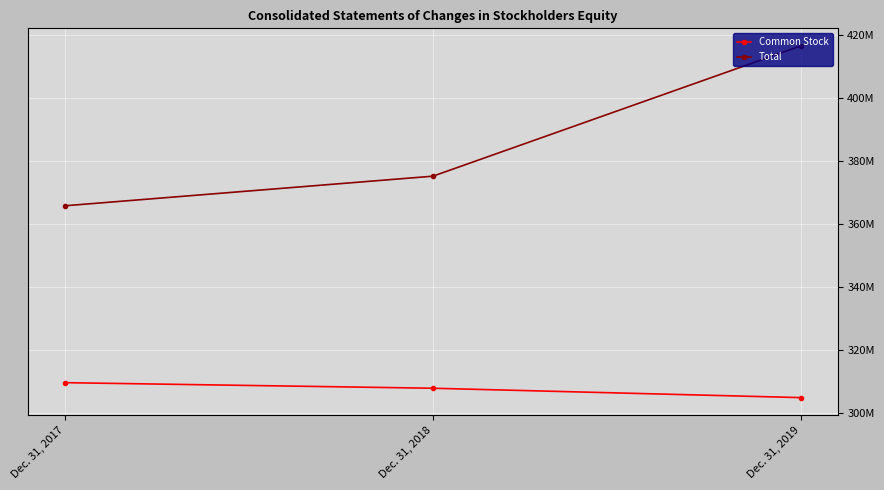

What are all the series names shown in the legend?

Common Stock, Total